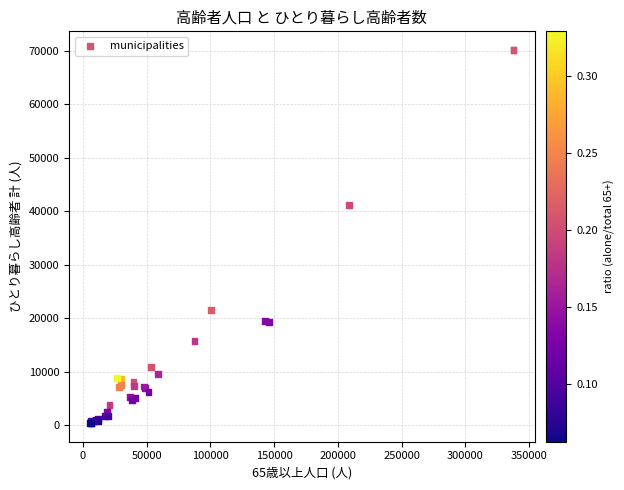

What Y value in the scatter plot is closest to 35247?

41198